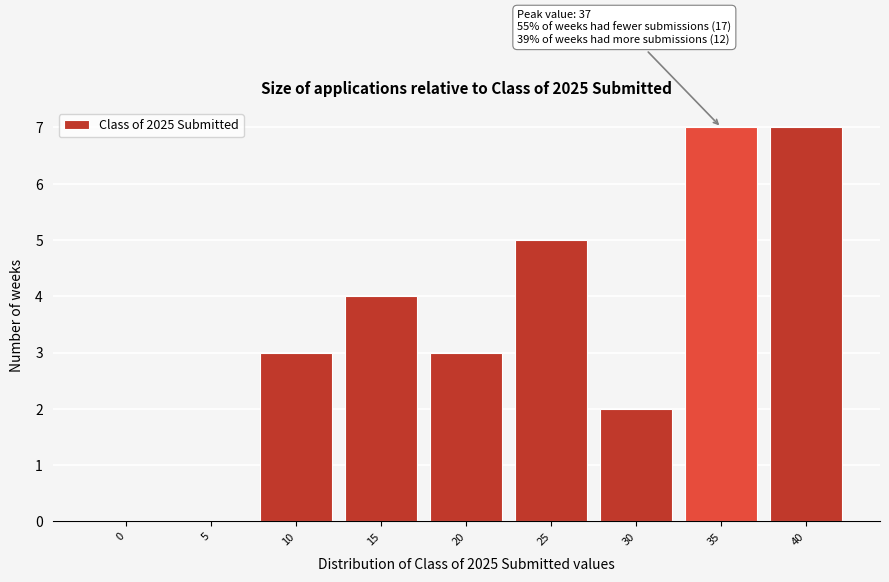

Reading right to left, transcribe all the data shown in this chart.

40=7	35=7	30=2	25=5	20=3	15=4	10=3	5=0	0=0